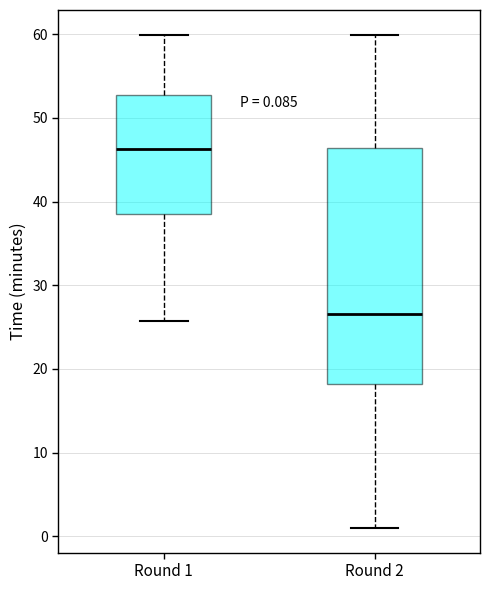

Which box is the tallest, from its lower edge to its upper edge?

Round 2